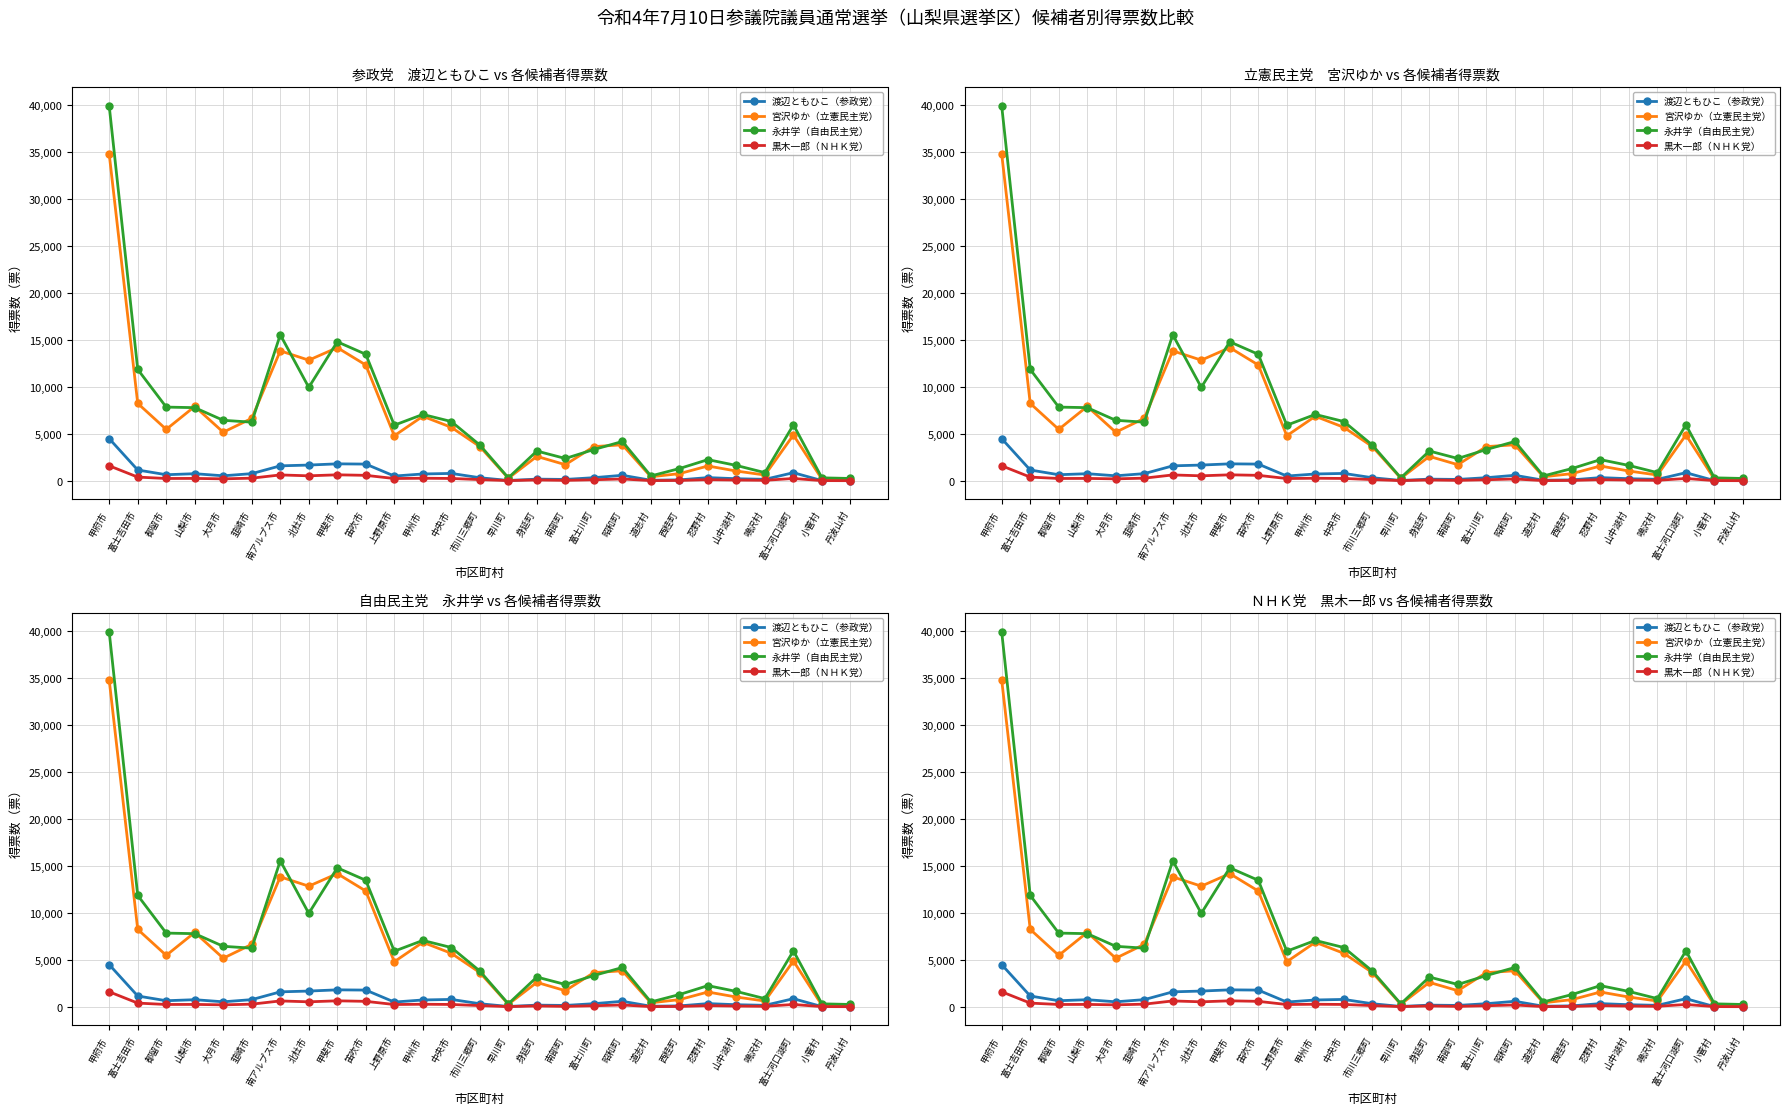

In 黒木一郎（ＮＨＫ党）, how many points are higher than both neighbors (excluding endpoints)?

8